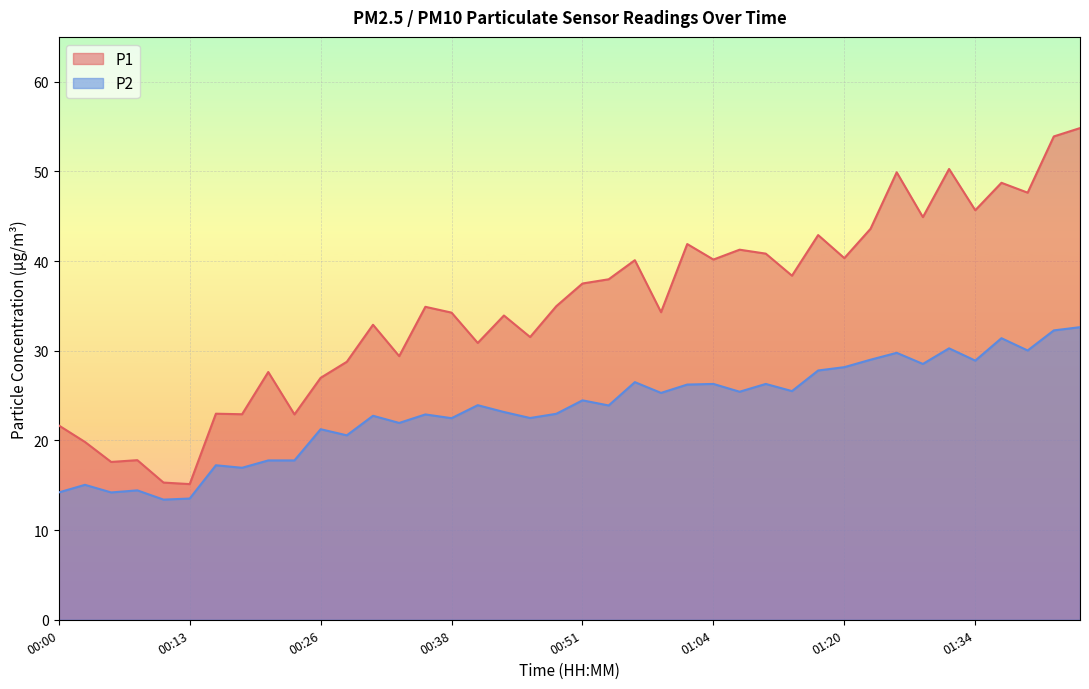

How many values in the P1 series are below 34?

17